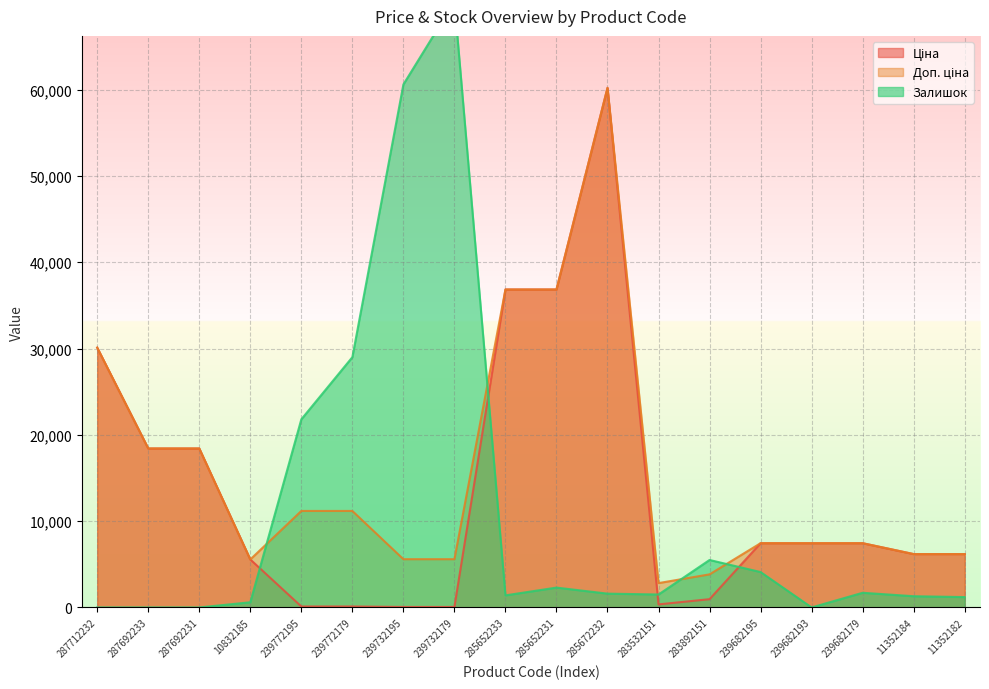

Does the chart display data point markers on the line(s)?

No